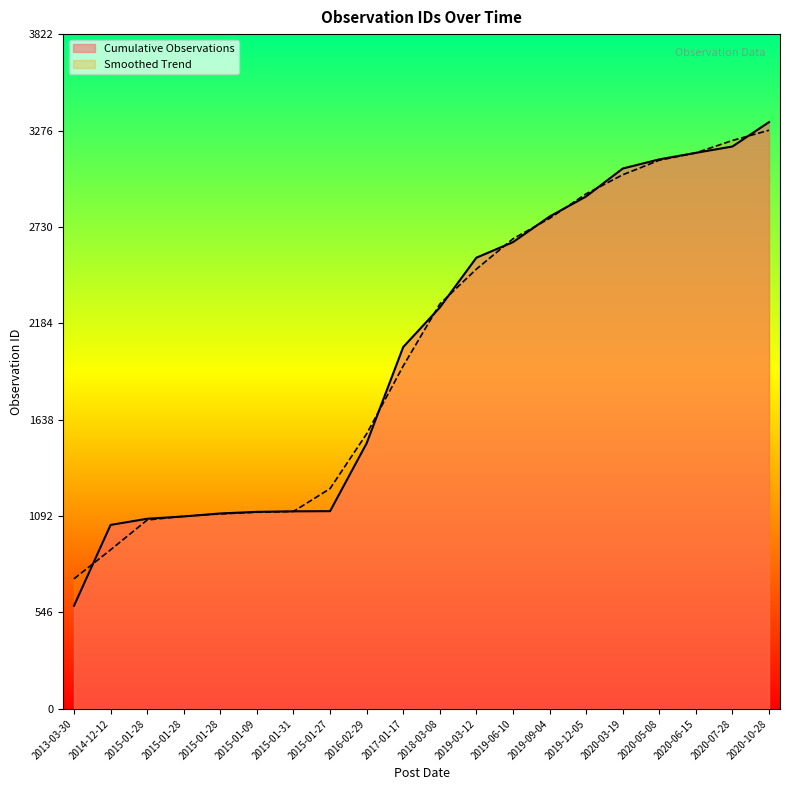

Reading right to left, what are all the values shown in this chart?

2020-10-28=3324	2020-07-28=3186	2020-06-15=3150	2020-05-08=3113	2020-03-19=3061	2019-12-05=2903	2019-09-04=2789	2019-06-10=2644	2019-03-12=2556	2018-03-08=2274	2017-01-17=2050	2016-02-29=1505	2015-01-27=1120	2015-01-31=1119	2015-01-09=1116	2015-01-28=1107	2015-01-28=1090	2015-01-28=1077	2014-12-12=1042	2013-03-30=584